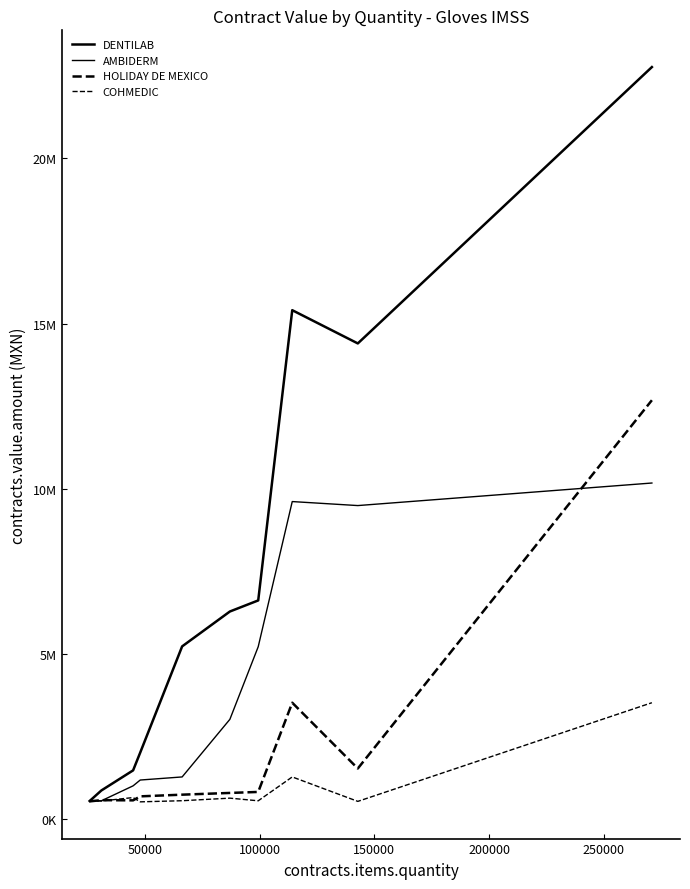

What is the lowest value of the HOLIDAY DE MEXICO series?

535727